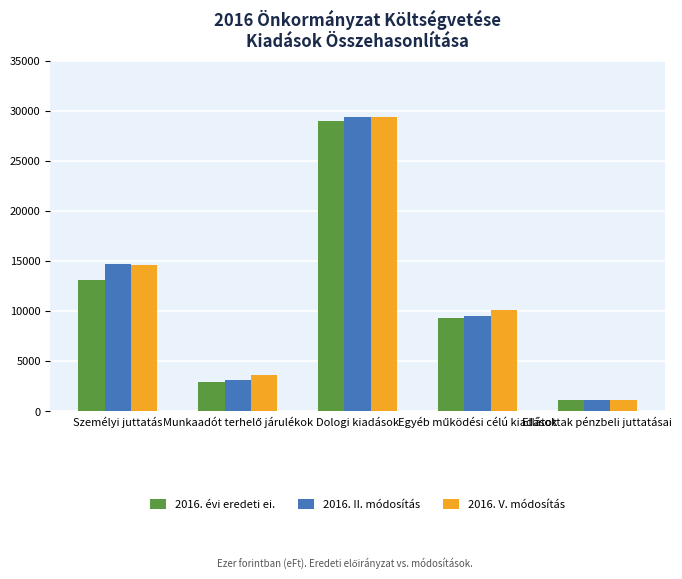

At which label is 2016. V. módosítás closest to 15290?

Személyi juttatás